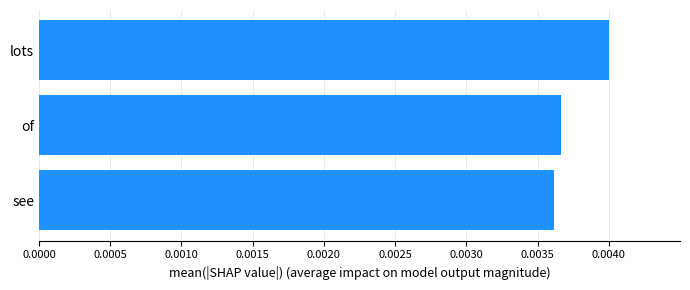

How many values are between 0 and 1?

3